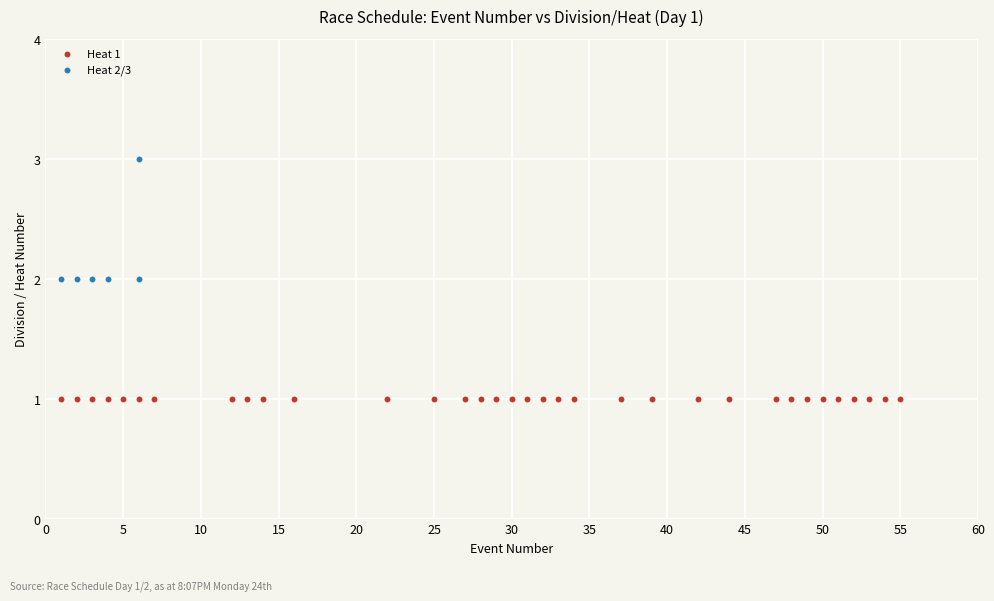

Which series reaches the maximum Y coordinate?

Heat 2/3